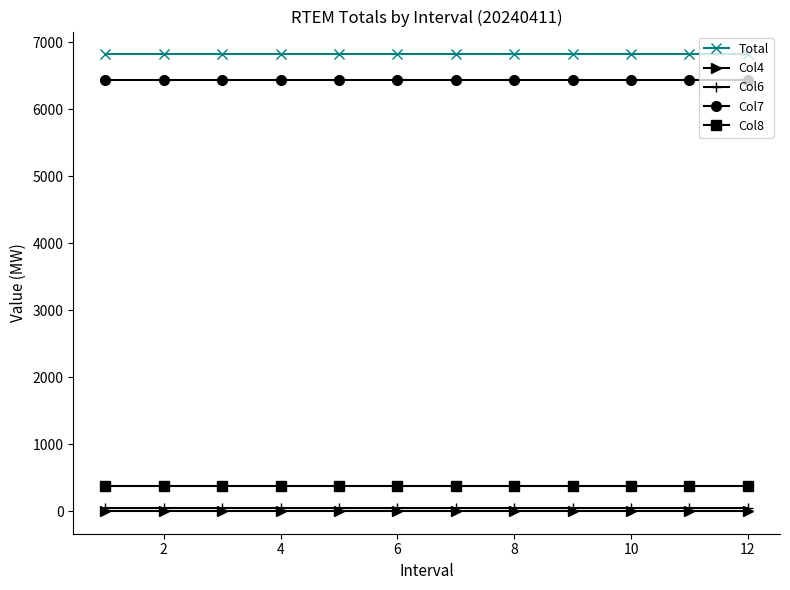

What is the lowest value of the Col8 series?

380.4